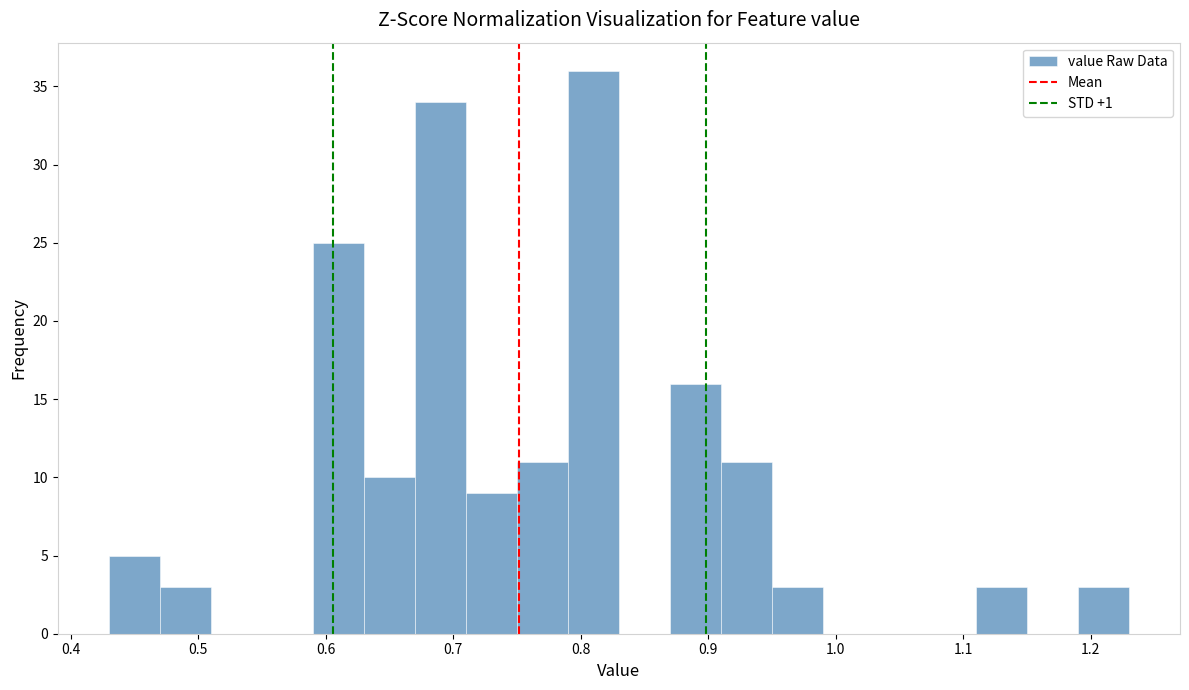

How tall is the bar that spans 0.91 to 0.95 on the x-axis? The values are not printed on the chart, so give them approximately, as read against the axis.

11